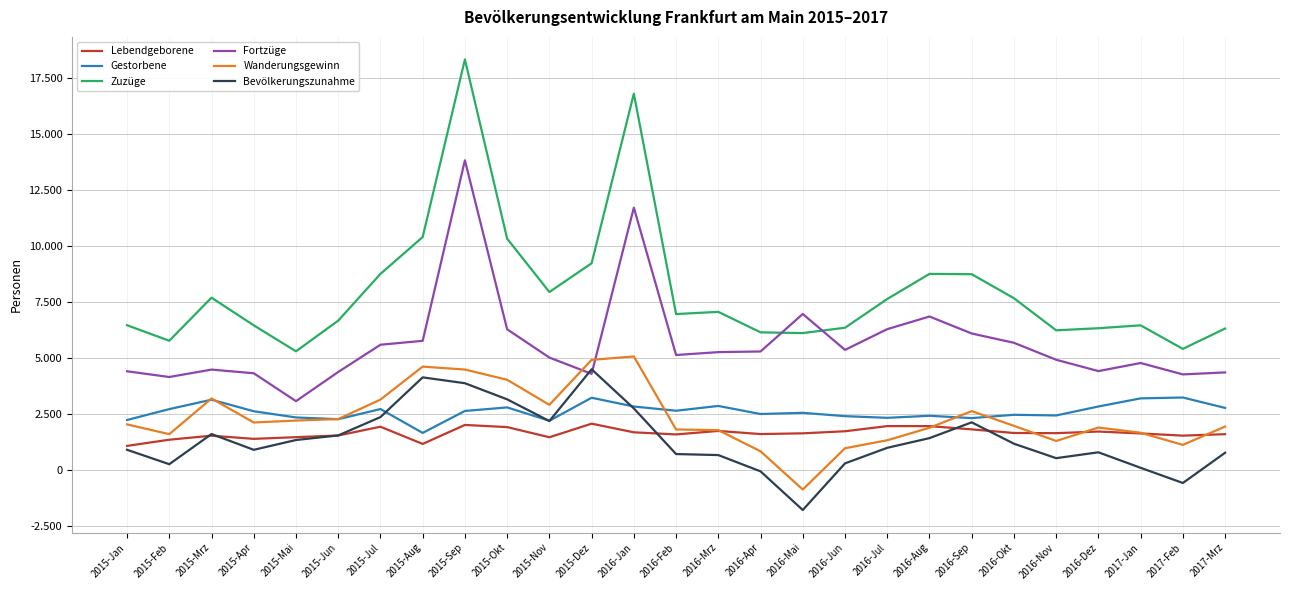

Rank the series at 2017-Mrz from highest to lowest value.

Zuzüge, Fortzüge, Gestorbene, Wanderungsgewinn, Lebendgeborene, Bevölkerungszunahme